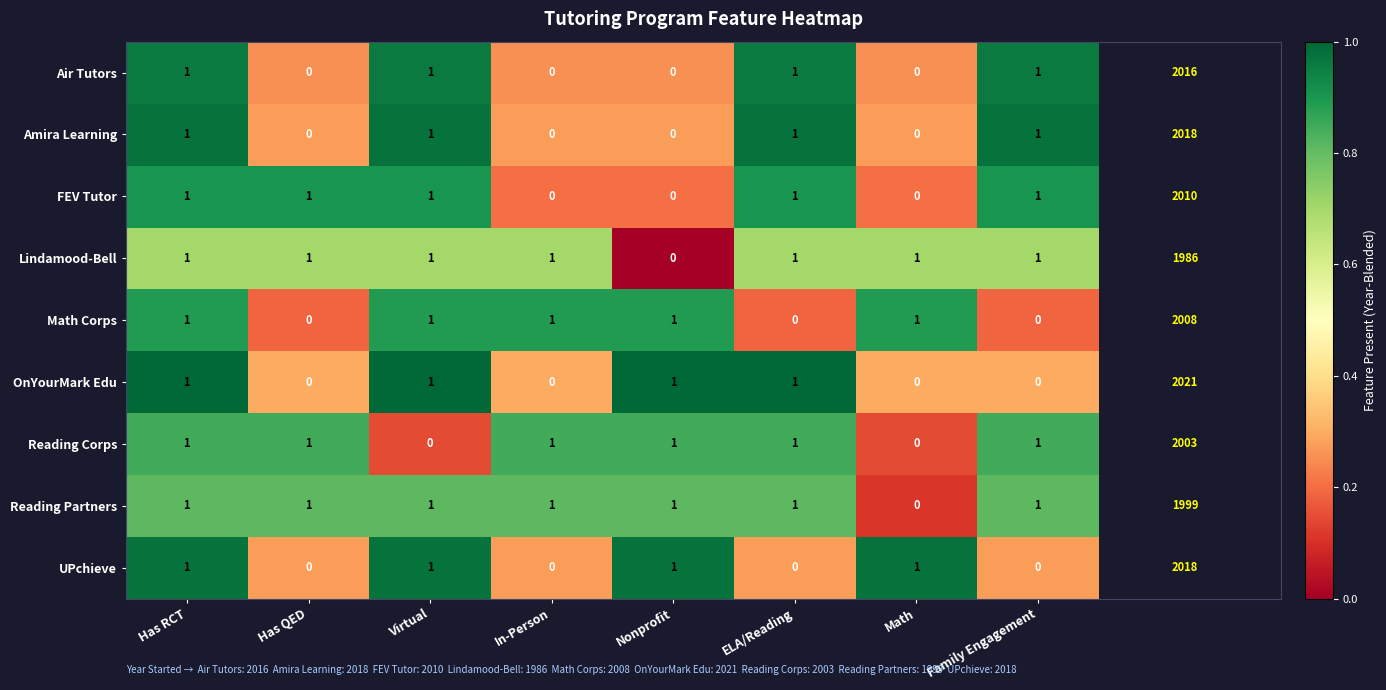

At which category is the sum across all series the highest?

Has RCT